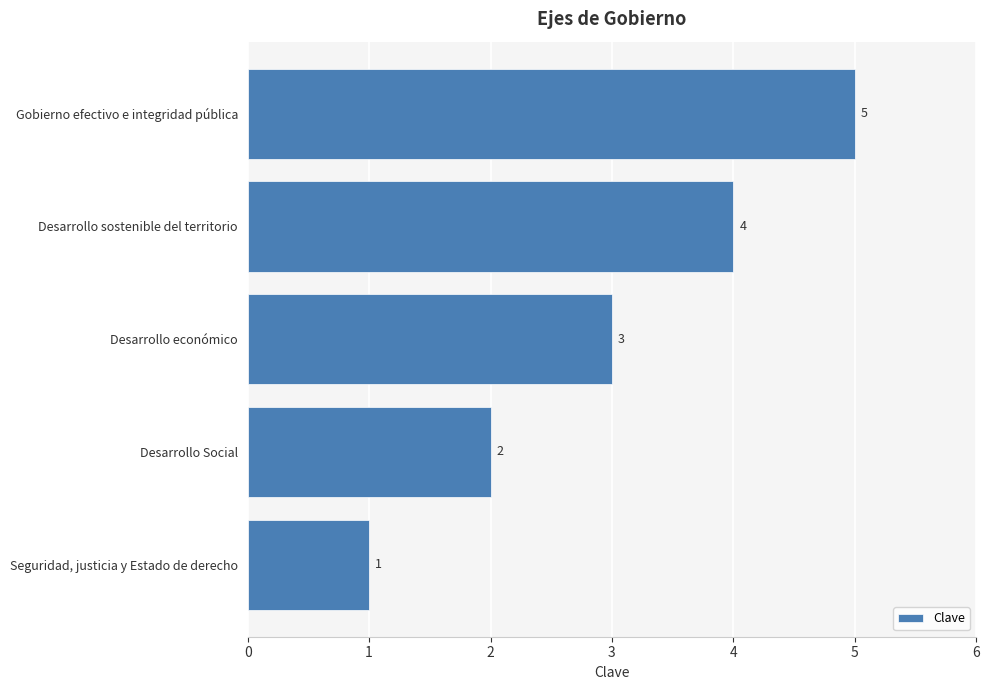

How many values are between 2 and 4?

3